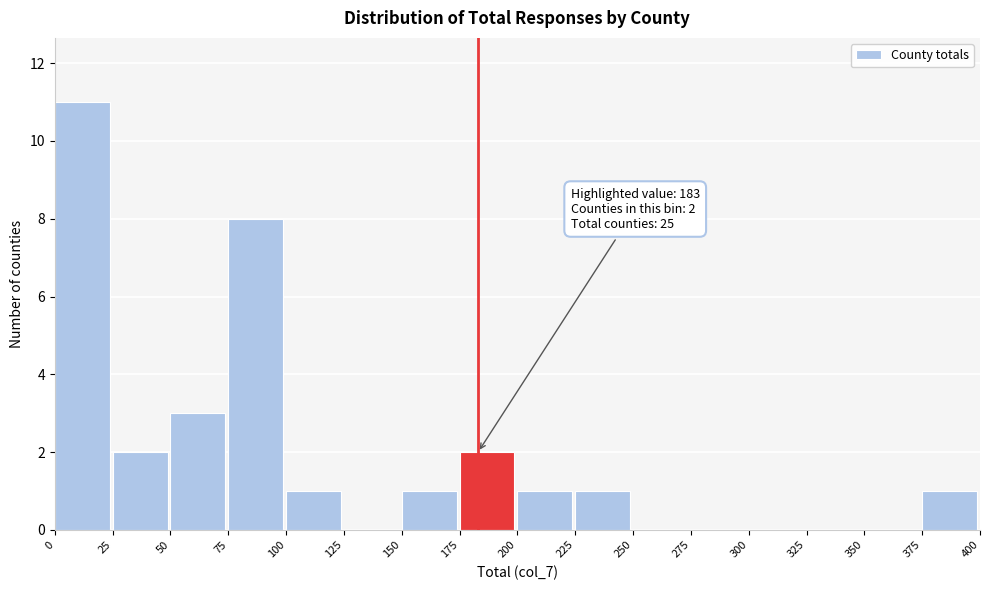

Which range on the x-axis has the tallest bar?

0 to 25